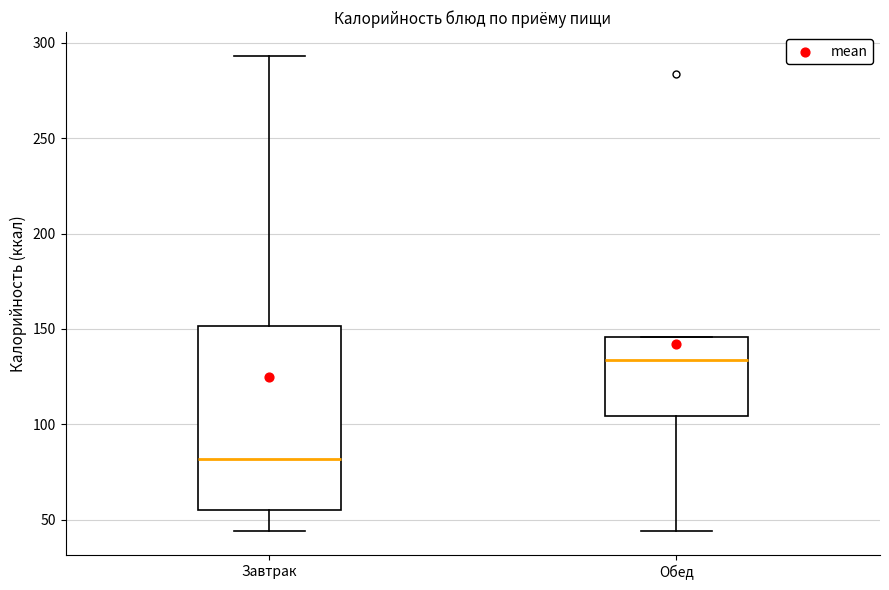

Where does the lower whisker of the box for Обед end on the y-axis? The values are not printed on the chart, so give them approximately, as read against the axis.

45